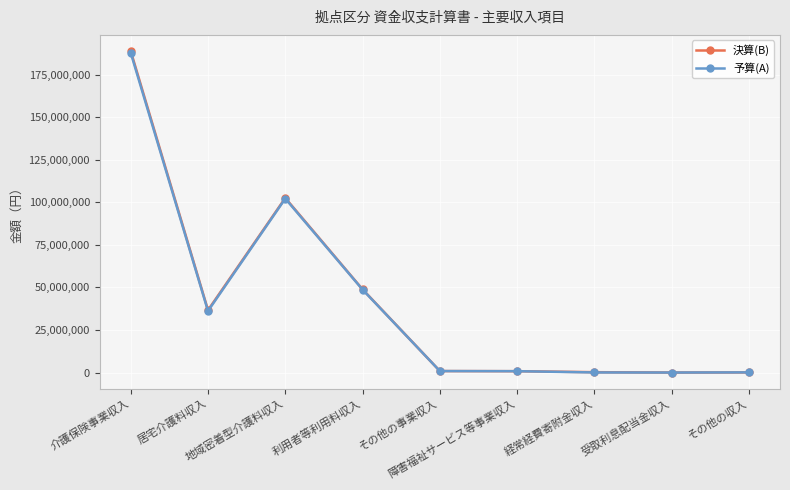

True or false: 決算(B) has more than 0 interior local peaks.

True